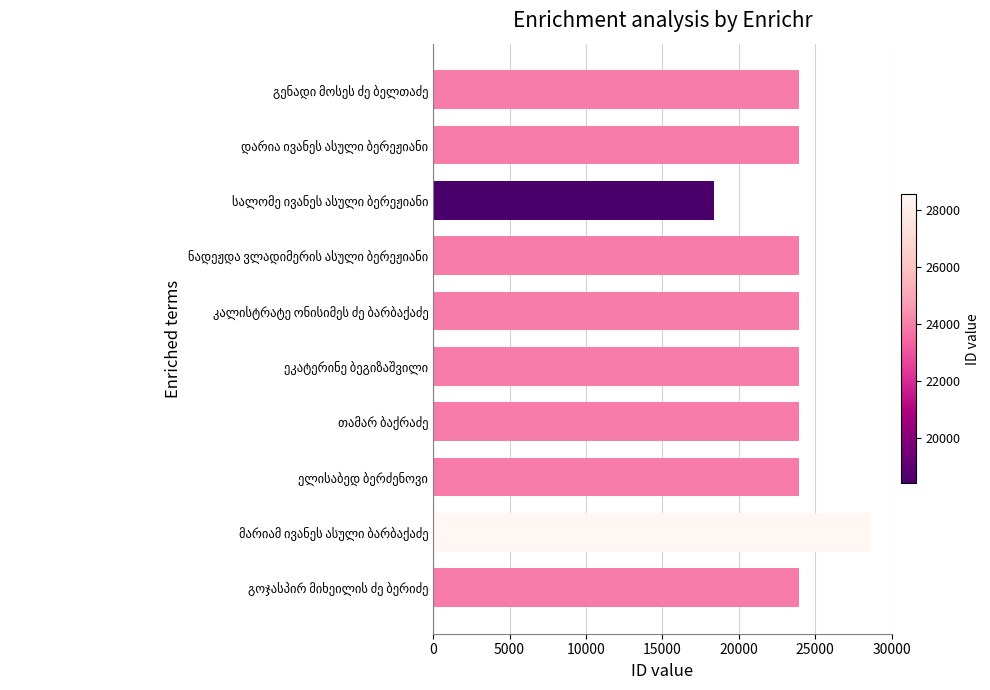

What is the difference between the maximum and second lowest values?

4649